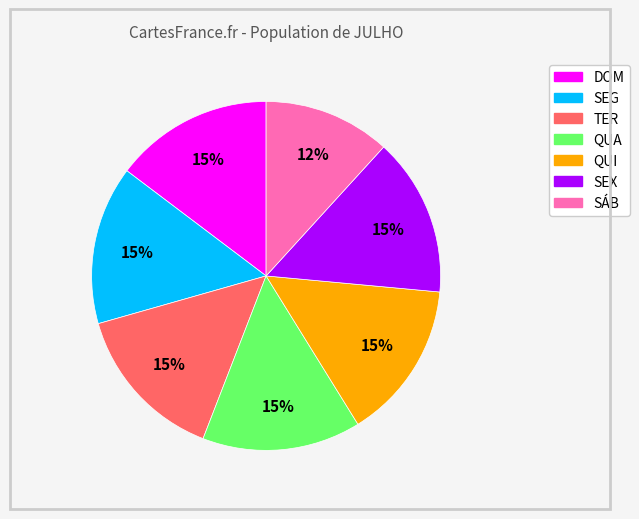

True or false: QUA accounts for 15% of the total.

True